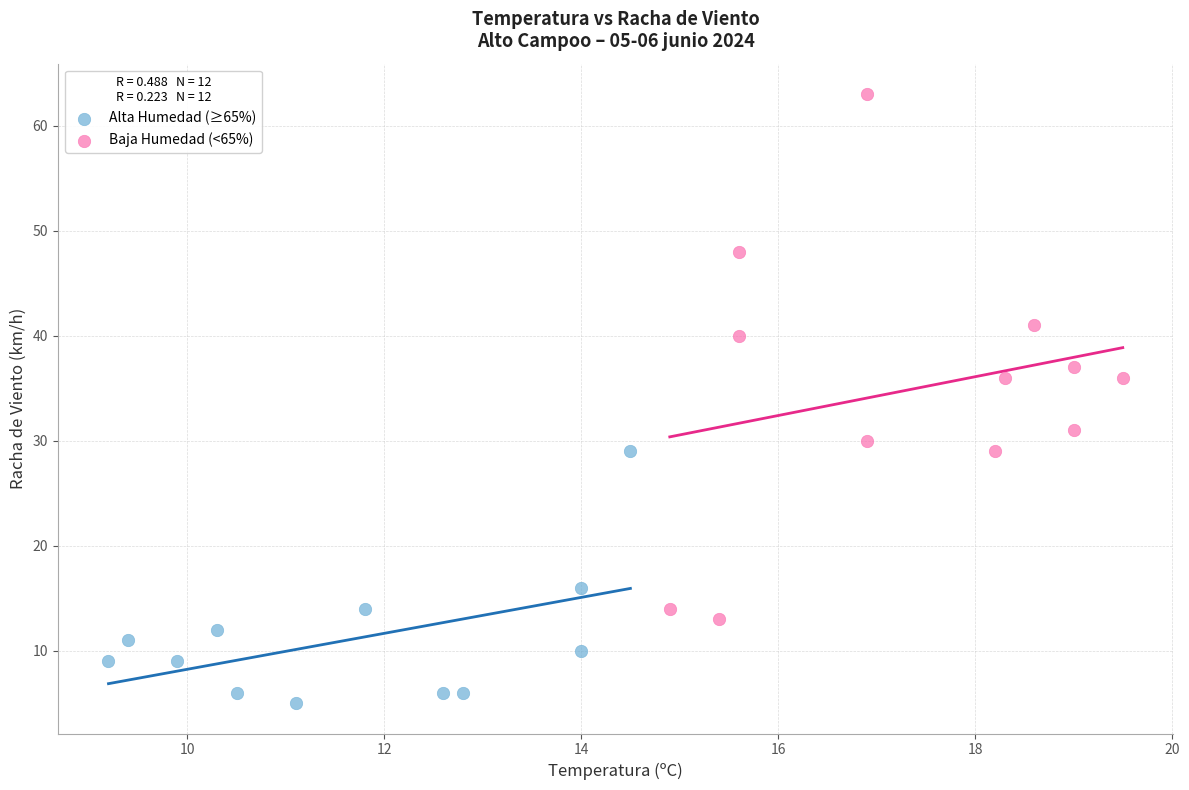

Which series has the widest spread of Y values?

Baja Humedad (<65%)